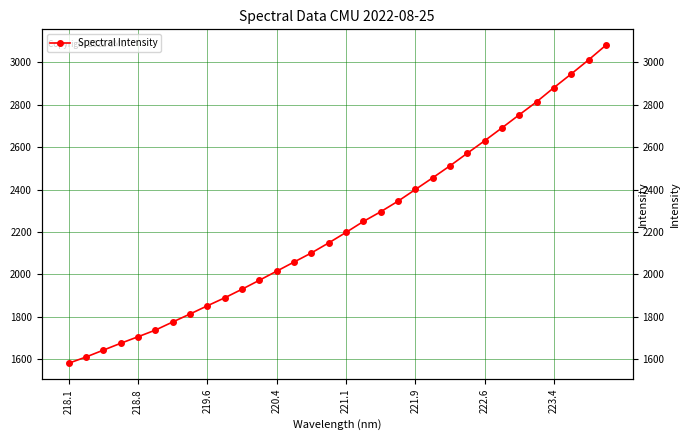

Does the chart have visible grid lines?

Yes